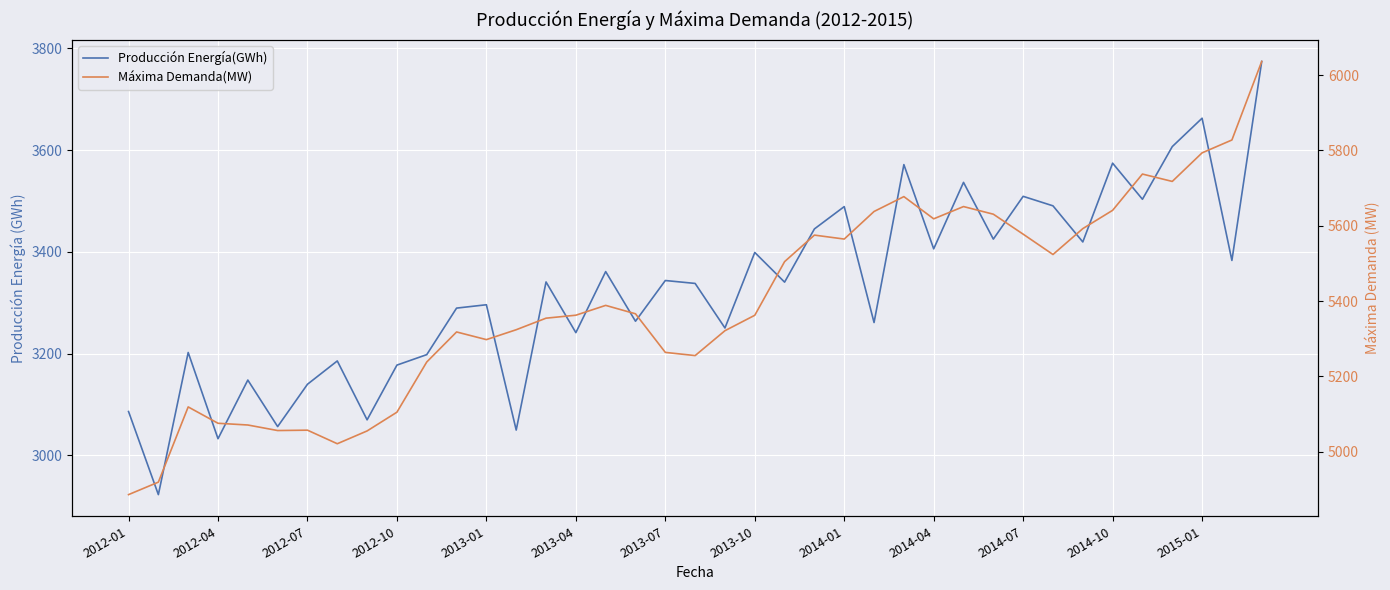

Reading right to left, what are all the values shown in this chart?

Producción Energía(GWh): 3774.4	3383.1	3662.8	3607.0	3503.4	3574.4	3419.5	3490.5	3509.2	3425.0	3536.6	3405.9	3571.6	3261.0	3489.0	3445.1	3340.4	3398.8	3250.3	3337.9	3343.6	3263.6	3361.2	3241.1	3340.8	3049.6	3296.0	3289.4	3197.9	3177.3	3069.6	3185.5	3139.6	3056.4	3147.9	3032.5	3202.1	2922.6	3086.0
Máxima Demanda(MW): 6036.2	5827.7	5793.6	5717.7	5737.3	5641.0	5592.4	5523.8	5577.7	5630.7	5651.0	5618.4	5677.4	5637.9	5564.7	5575.2	5504.8	5362.5	5321.5	5255.5	5263.9	5366.4	5388.7	5362.6	5354.8	5324.1	5297.8	5318.2	5238.5	5105.2	5055.5	5021.5	5057.5	5056.5	5071.2	5075.8	5119.2	4919.6	4886.4